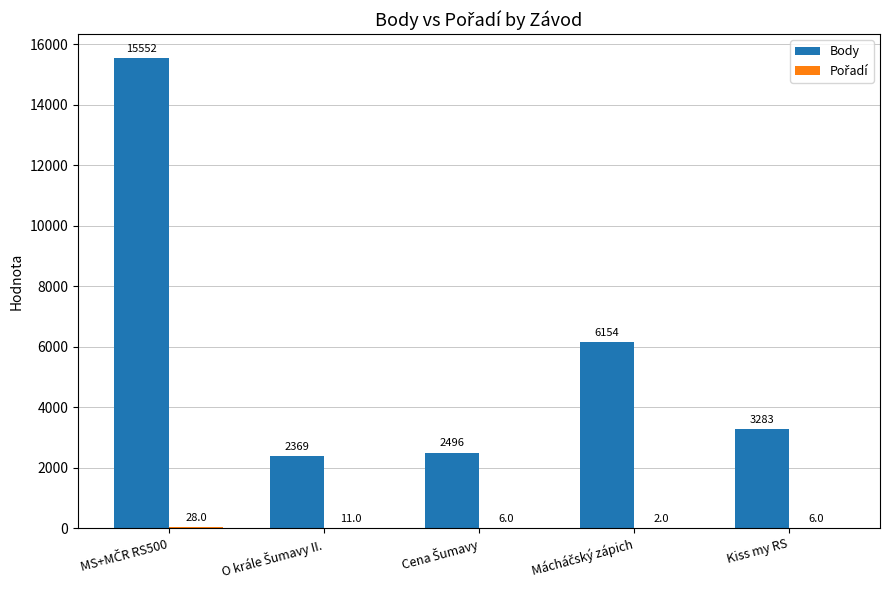

What is the total value across all series at Kiss my RS?

3289